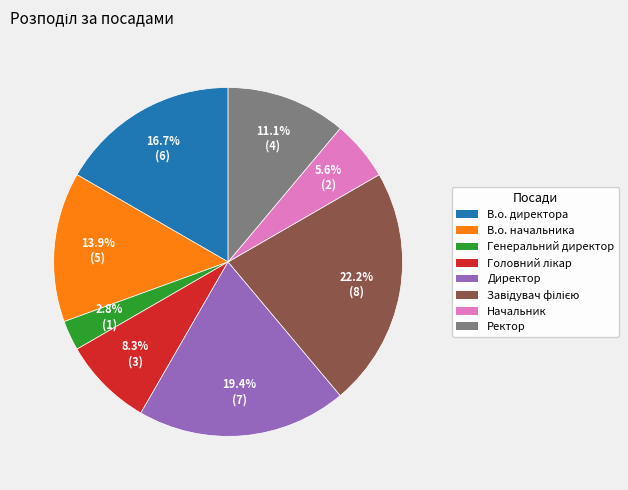

True or false: В.о. директора accounts for 23% of the total.

False